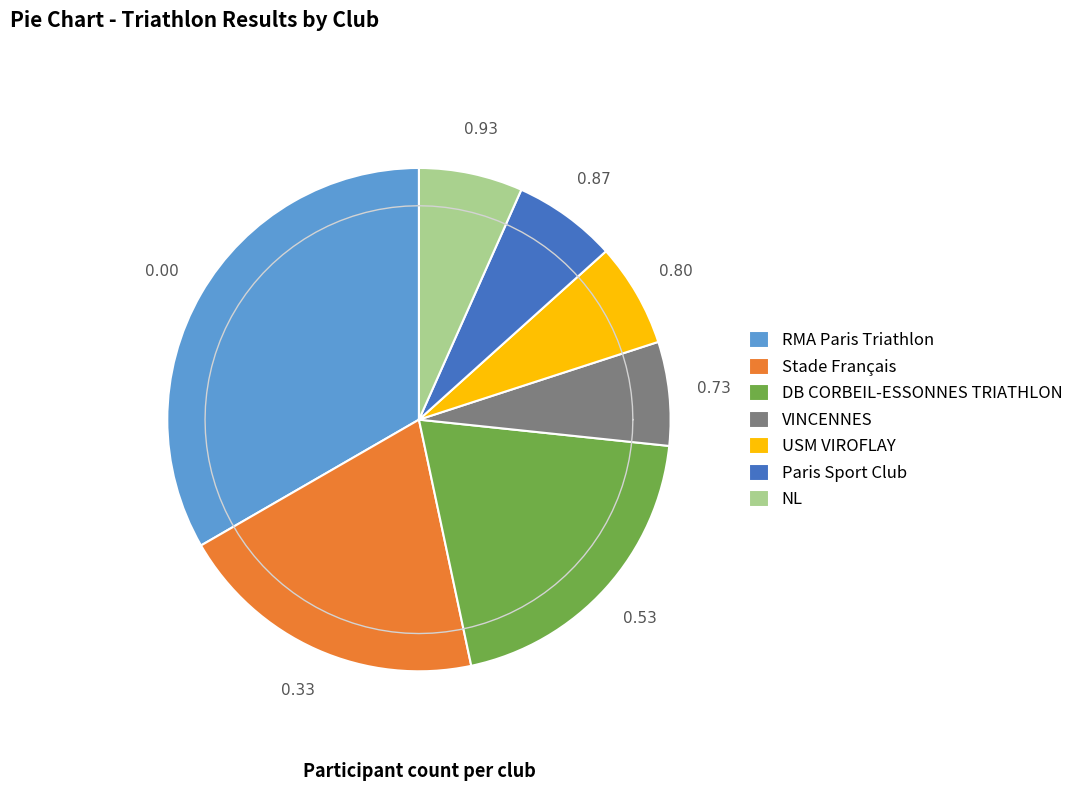

Is there a majority slice in this chart?

No